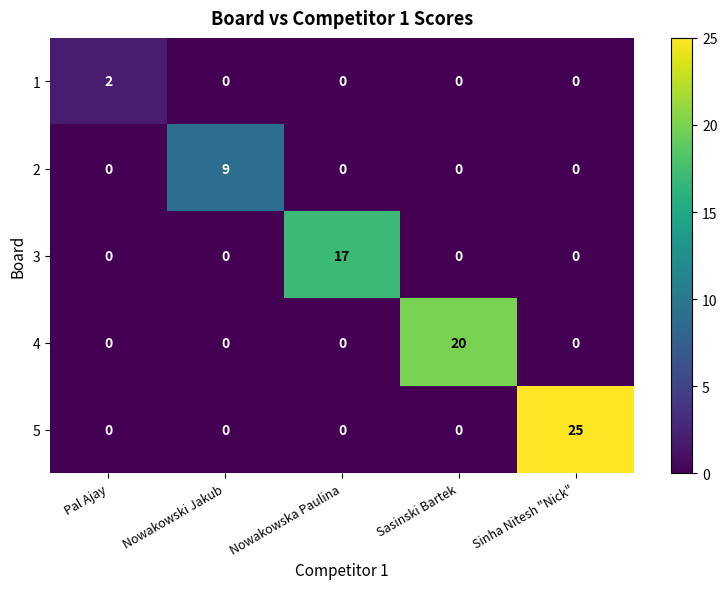

Between Nowakowska Paulina and Sinha Nitesh "Nick", which series saw the biggest shift?

5